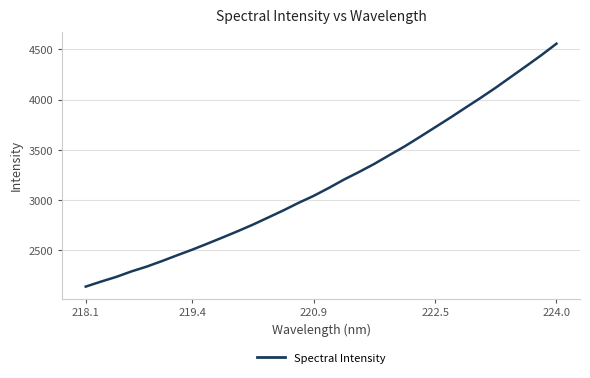

What is the sum of all values?

101687.1